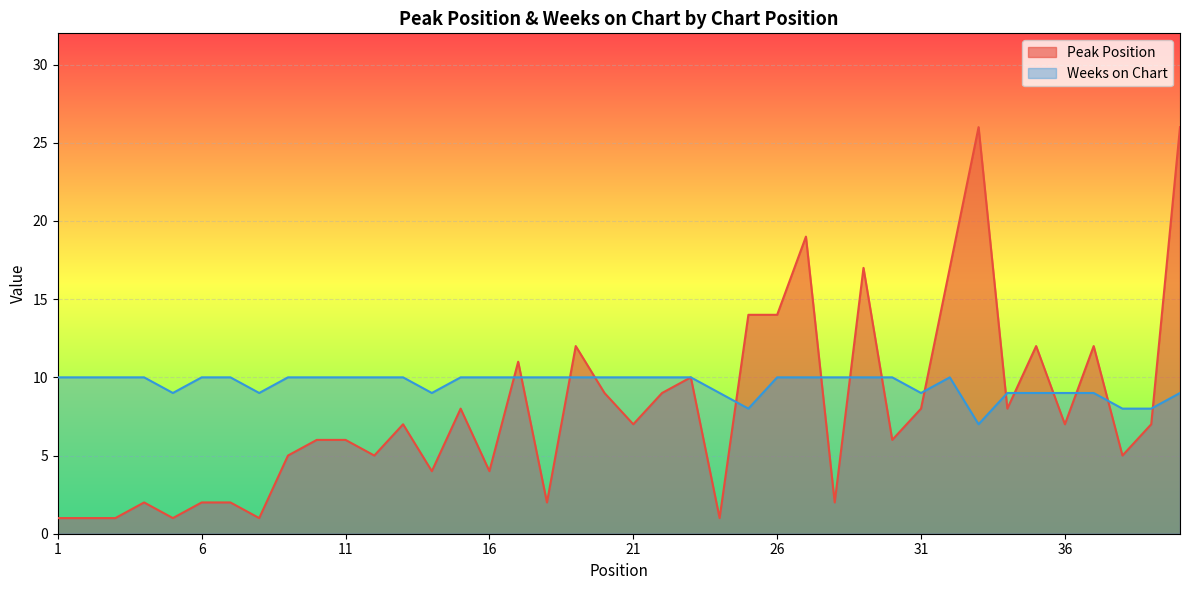

Reading left to right, list all the values displayed in this chart.

Peak Position: 1=1	2=1	3=1	4=2	5=1	6=2	7=2	8=1	9=5	10=6	11=6	12=5	13=7	14=4	15=8	16=4	17=11	18=2	19=12	20=9	21=7	22=9	23=10	24=1	25=14	26=14	27=19	28=2	29=17	30=6	31=8	32=17	33=26	34=8	35=12	36=7	37=12	38=5	39=7	40=26
Weeks on Chart: 1=10	2=10	3=10	4=10	5=9	6=10	7=10	8=9	9=10	10=10	11=10	12=10	13=10	14=9	15=10	16=10	17=10	18=10	19=10	20=10	21=10	22=10	23=10	24=9	25=8	26=10	27=10	28=10	29=10	30=10	31=9	32=10	33=7	34=9	35=9	36=9	37=9	38=8	39=8	40=9